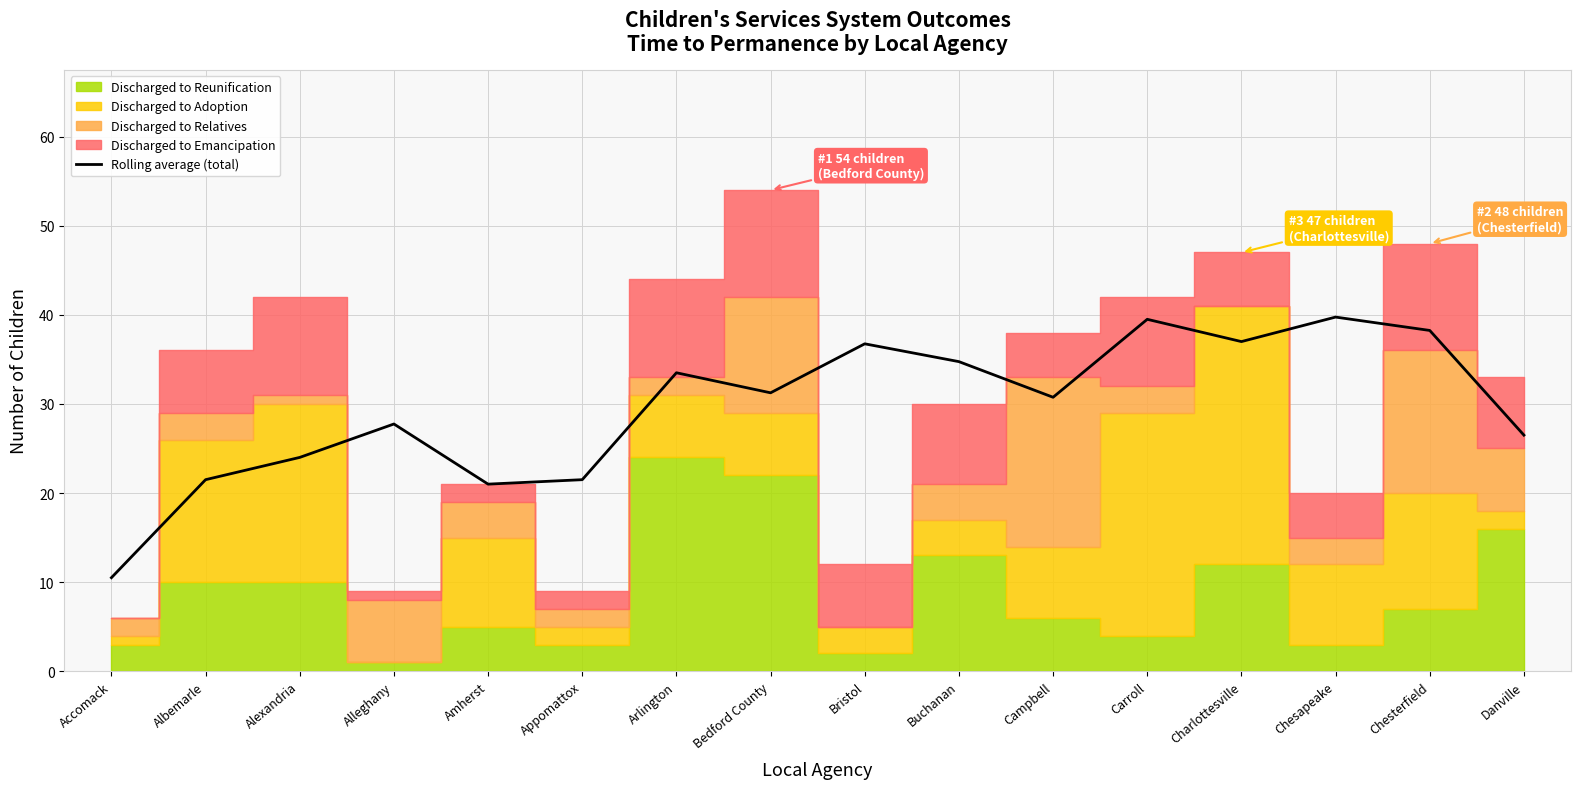

How many data points does each series have?

16